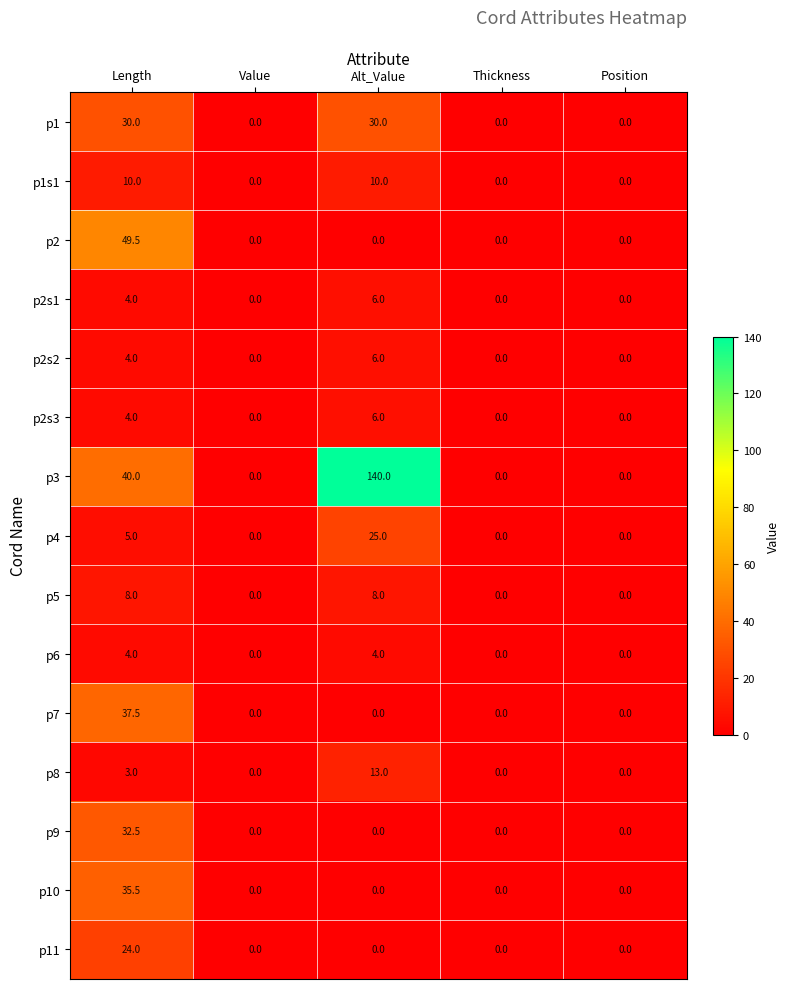

What is the average value of the p6 series?

1.6